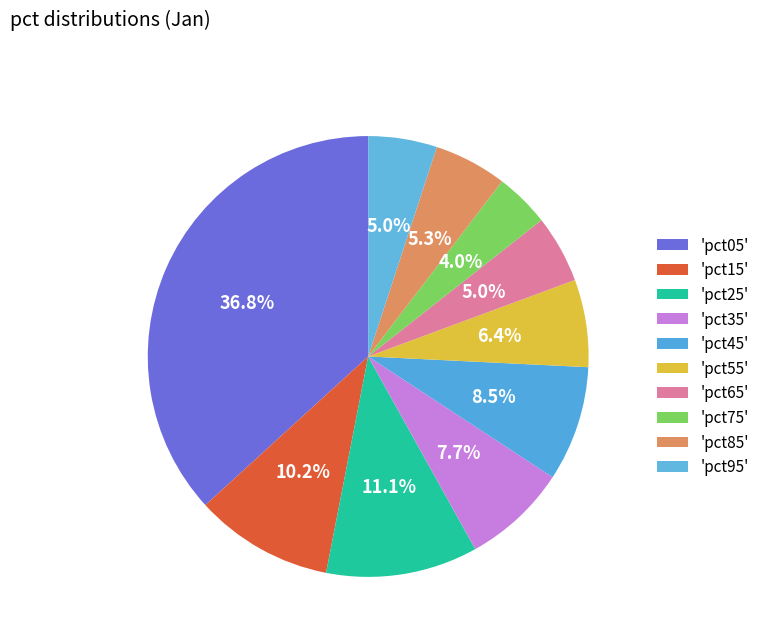

Does any single category account for the majority?

No